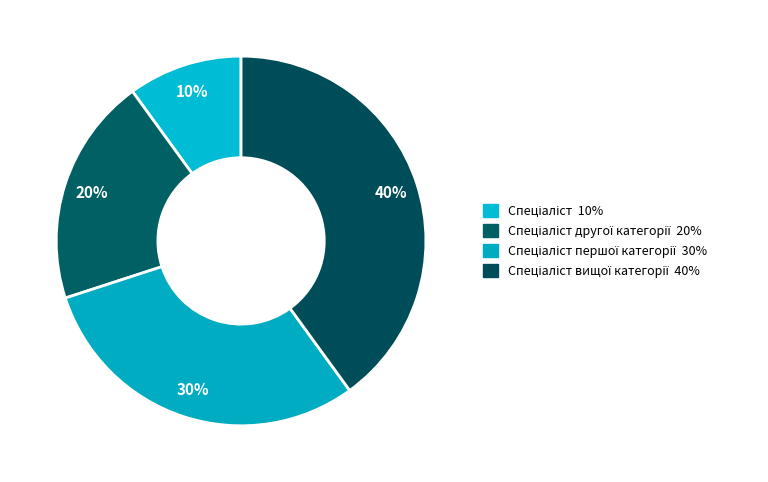

To the nearest percent, what is the difference between the Спеціаліст другої категорії and Спеціаліст вищої категорії slice percentages?

20%